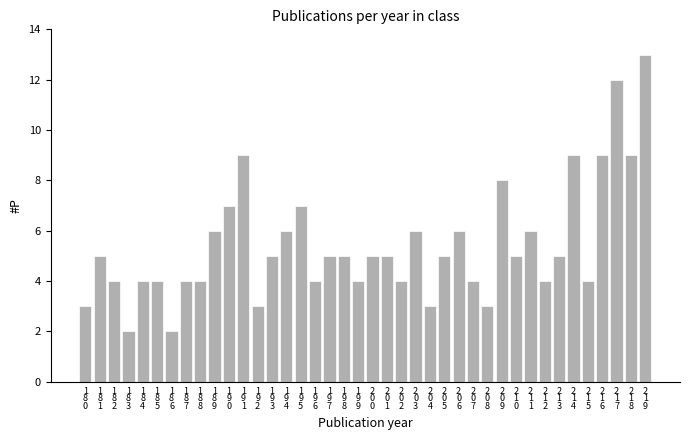

What is the change in value from 2
0
1 to 2
0
4?

-2